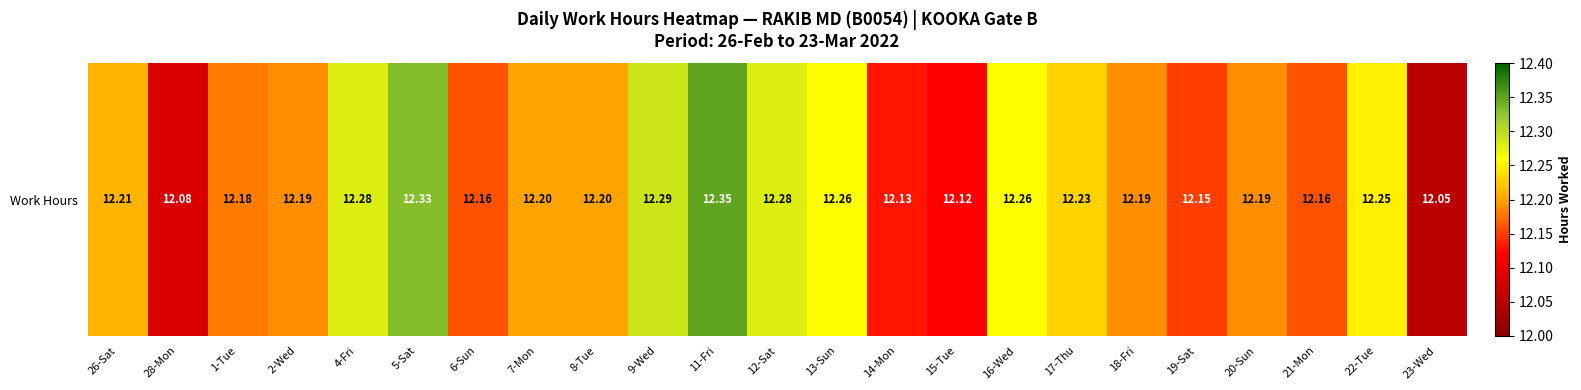

How many categories are shown in the chart?

23